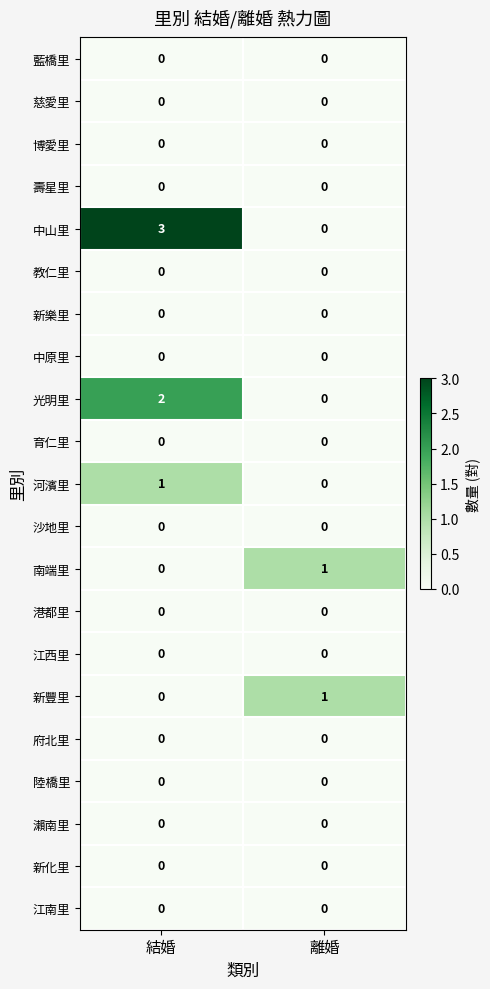

Is it true that 新化里 equals 0 at 離婚?

True